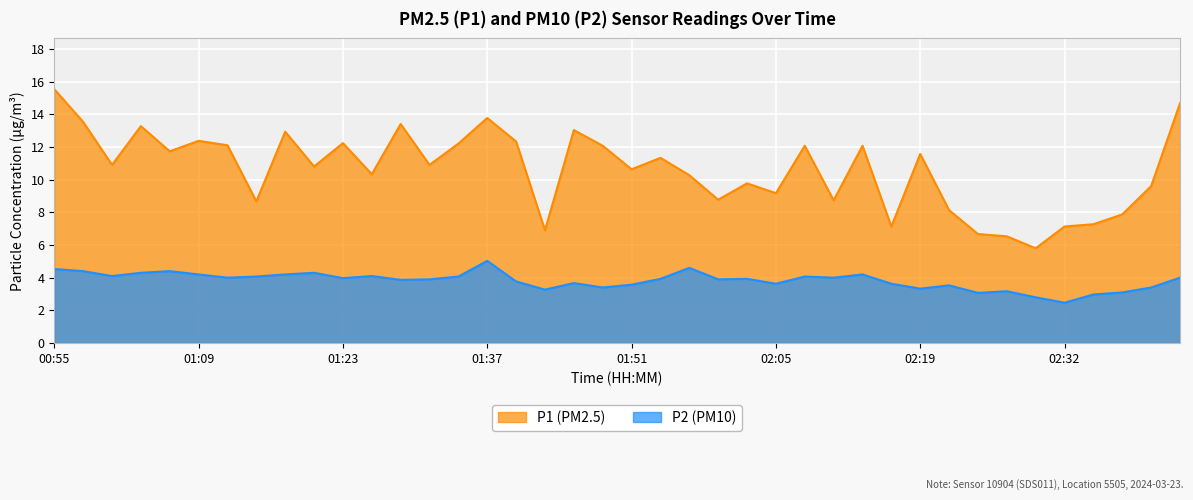

At which label is P1 closest to 10?

02:02